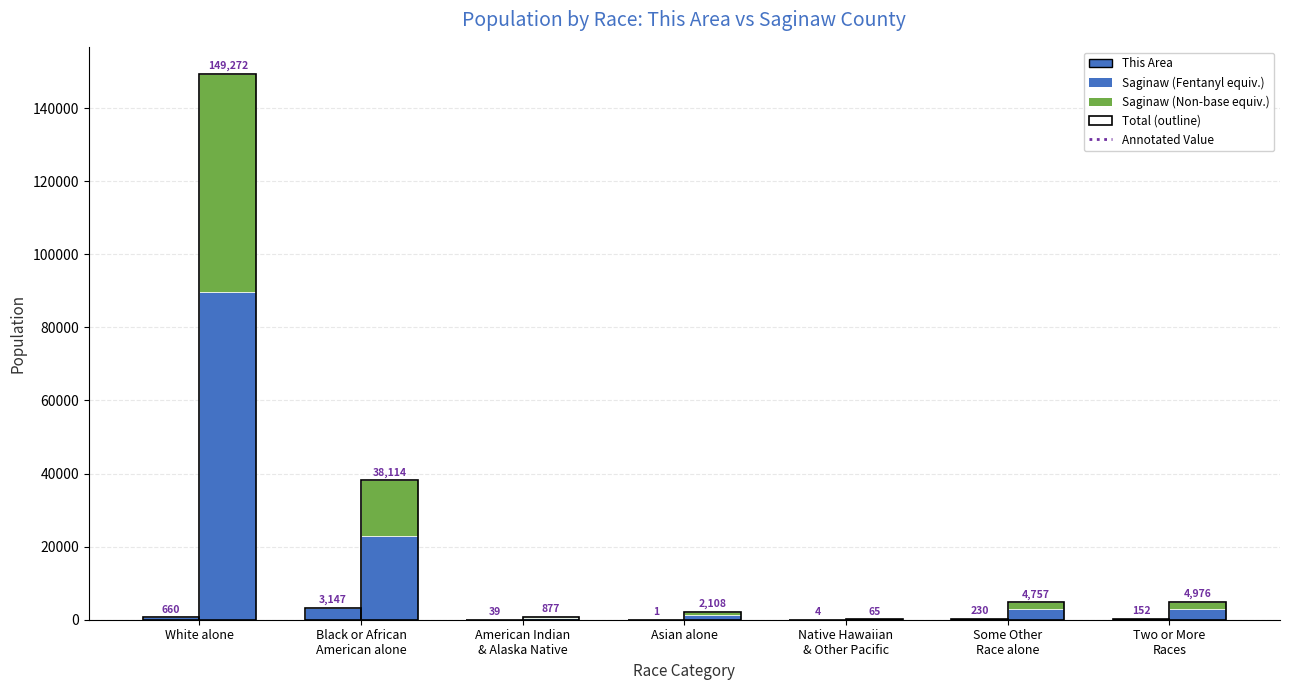

What is the difference between the This Area values at Two or More
Races and White alone?

508.0